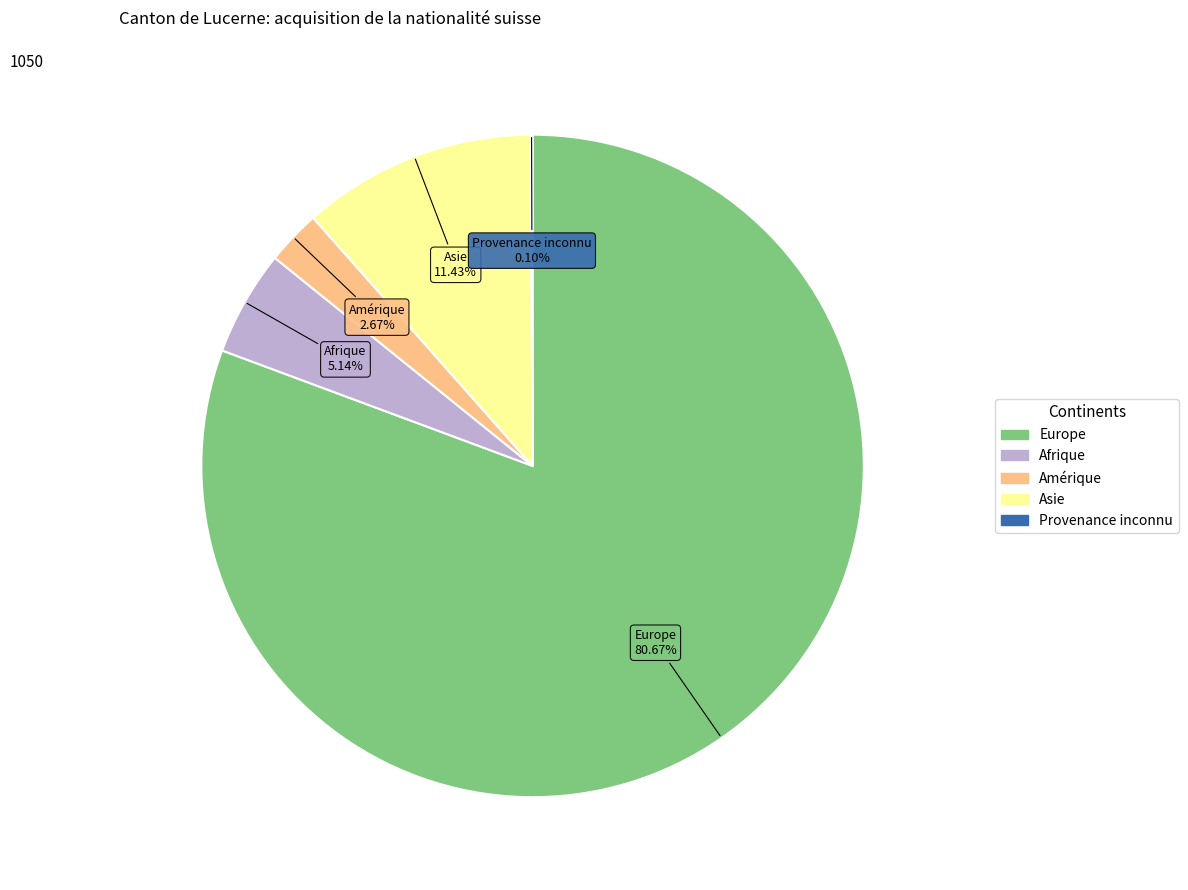

Does any single category account for the majority?

Yes